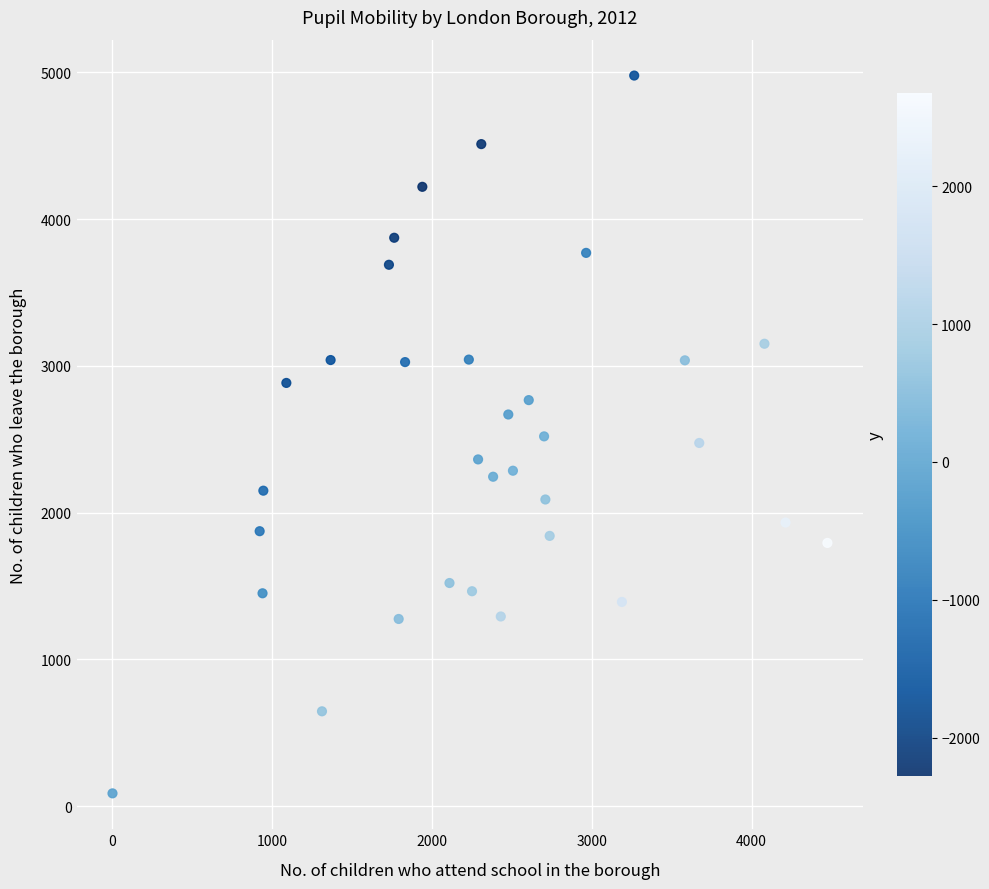

What is the range of Y values (max minus min)?

4890